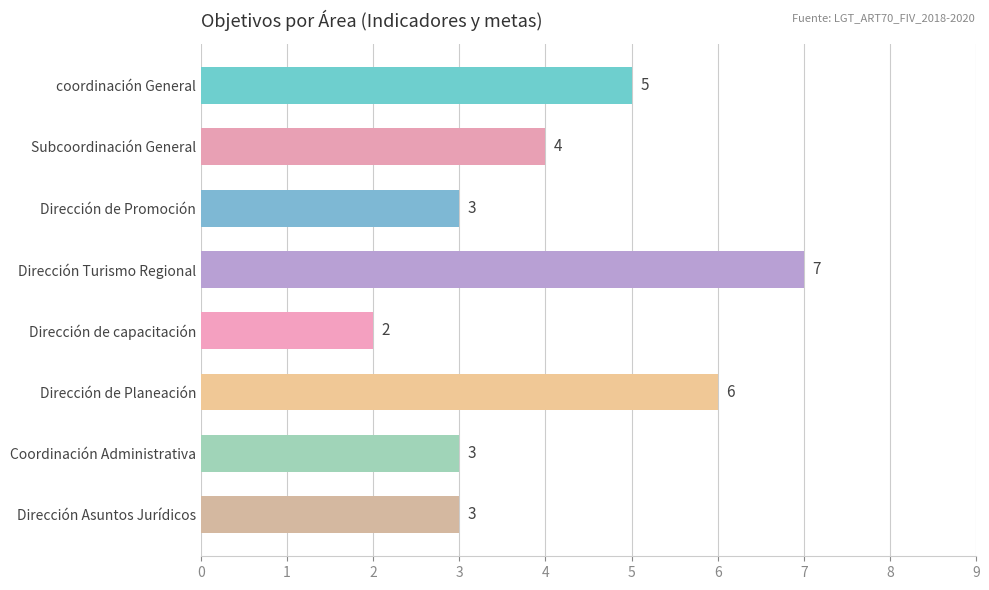

Reading bottom to top, extract all data points from this chart.

3	3	6	2	7	3	4	5